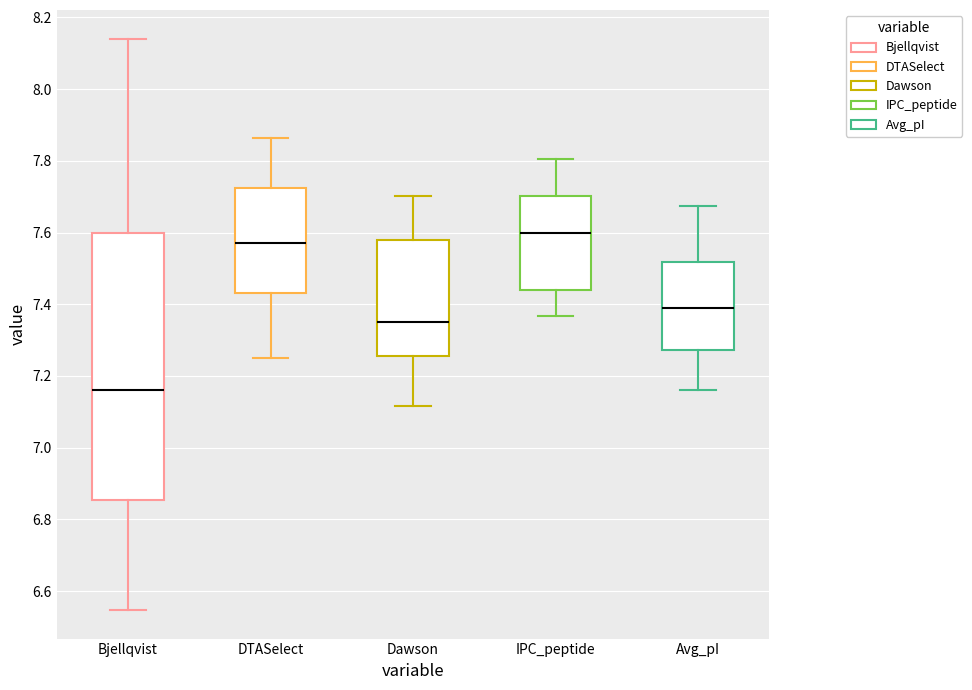

Which box is the tallest, from its lower edge to its upper edge?

Bjellqvist